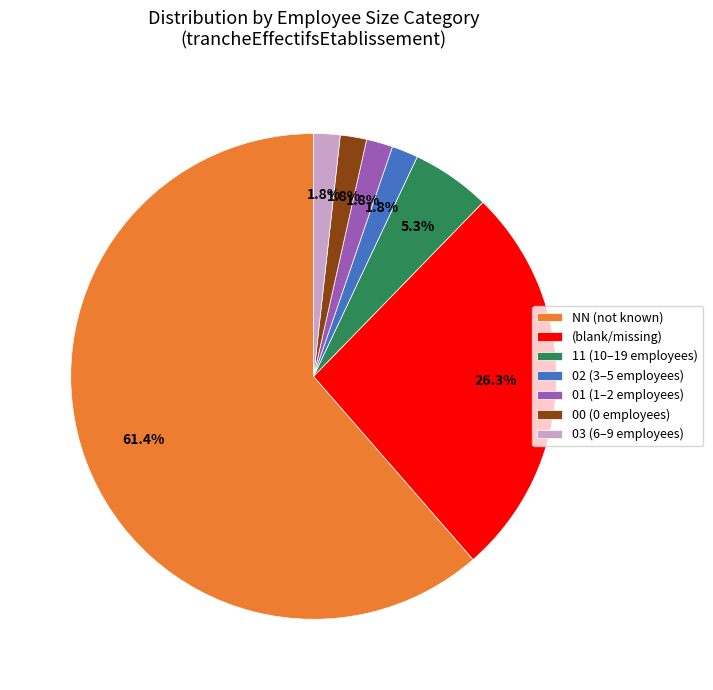

What percentage is NOT represented by 00 (0 employees)?

98.2%